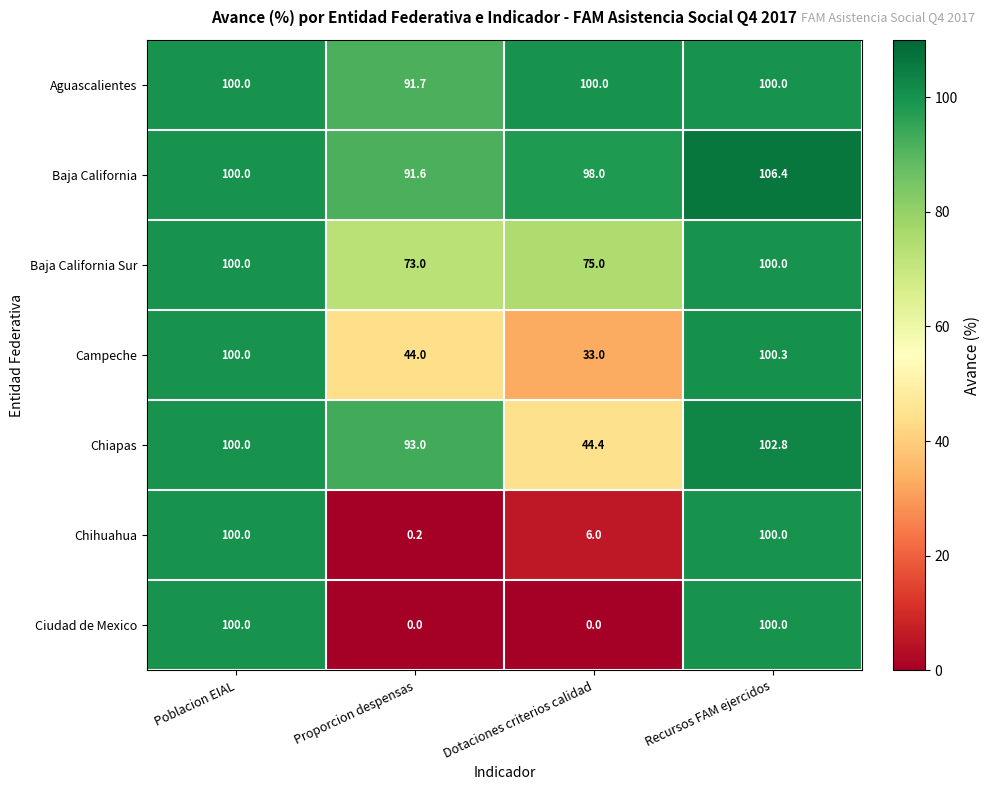

Rank the categories by Chiapas value from highest to lowest.

Recursos FAM ejercidos, Poblacion EIAL, Proporcion despensas, Dotaciones criterios calidad